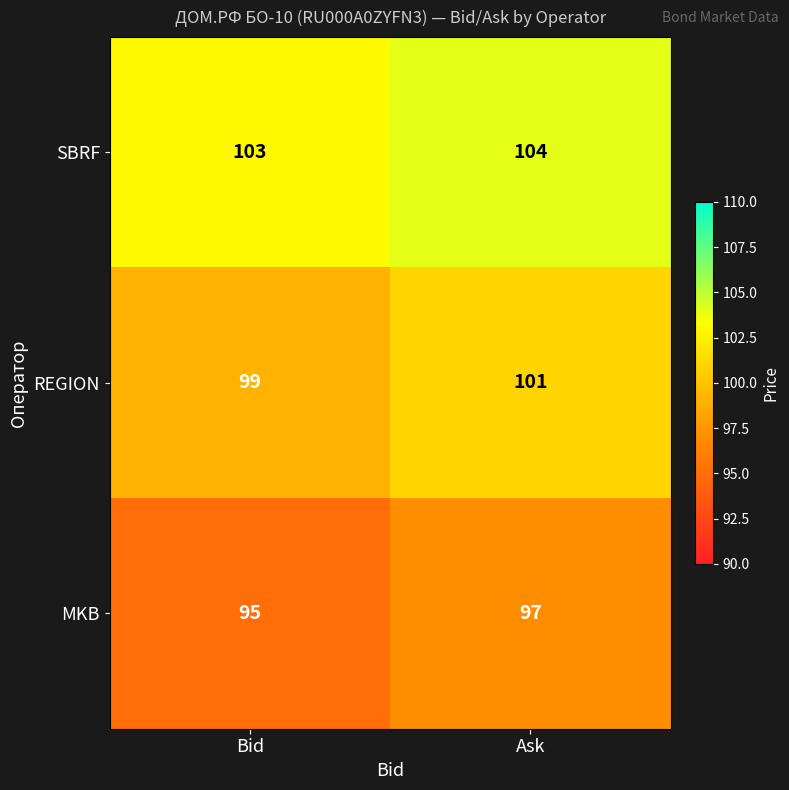

What is the total value across all series at Ask?

302